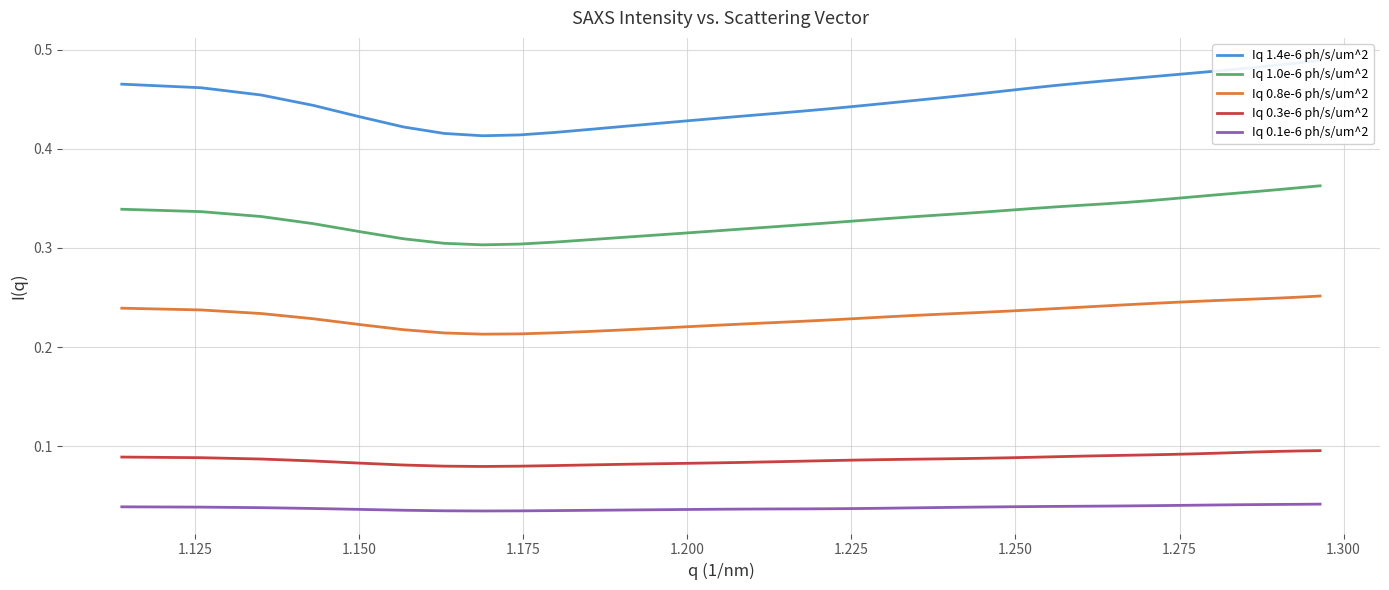

True or false: Iq 0.3e-6 ph/s/um^2 and Iq 0.1e-6 ph/s/um^2 cross at least once.

False